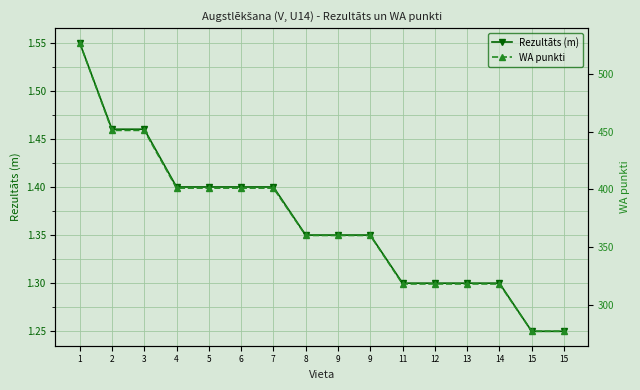

At which category is the sum across all series the highest?

1